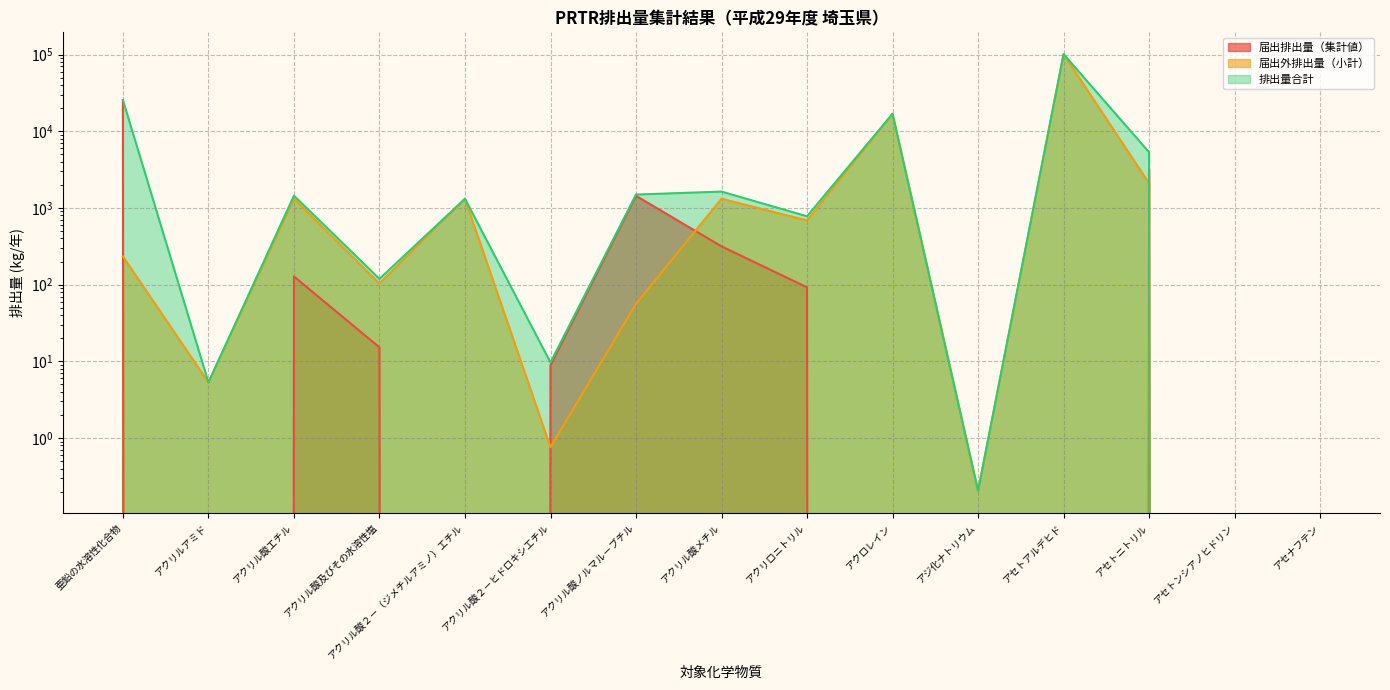

Is the value of 届出外排出量（小計） at アクリル酸エチル greater than the value of 届出排出量（集計値） at アセトニトリル?

No